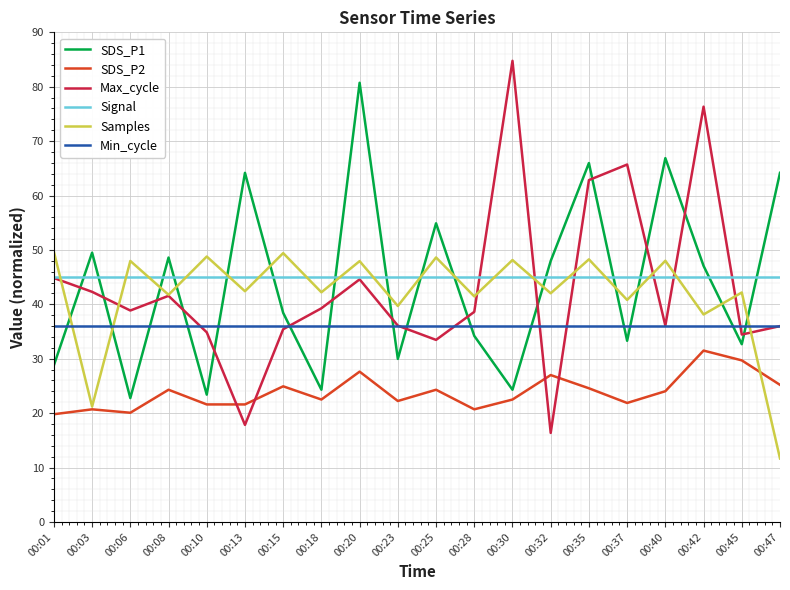

Which category has the lowest value in the Samples series?

00:47